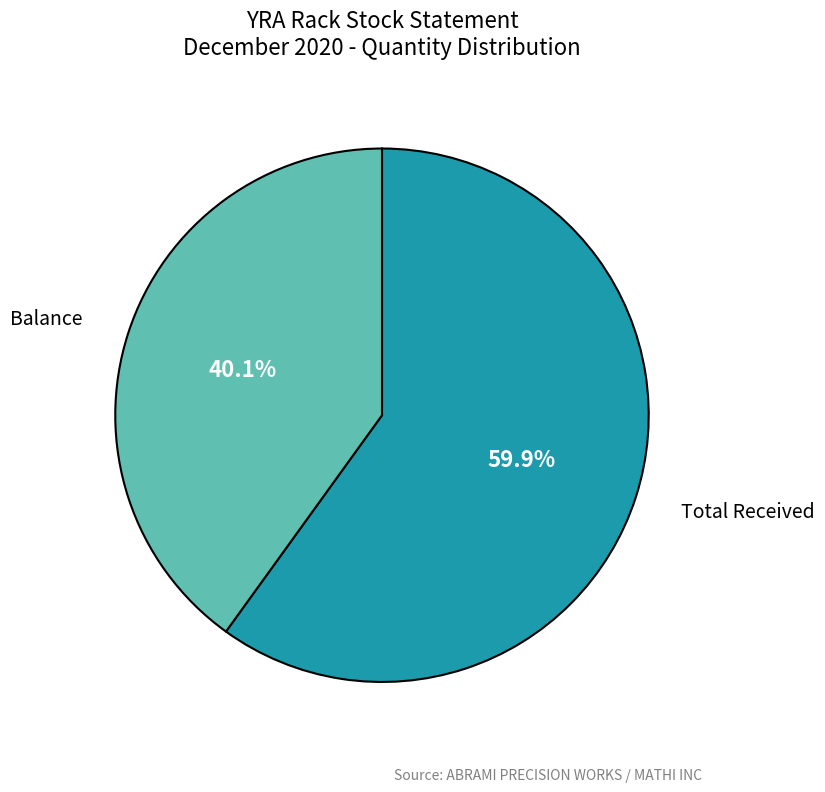

Which category has the smallest portion of the pie?

Balance